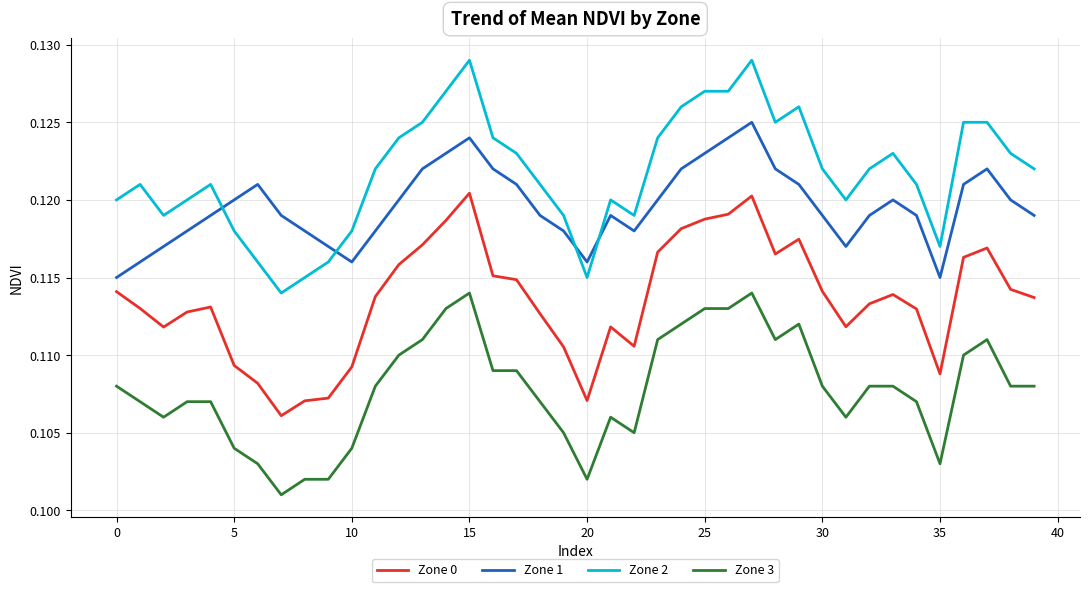

What are all the series names shown in the legend?

Zone 0, Zone 1, Zone 2, Zone 3